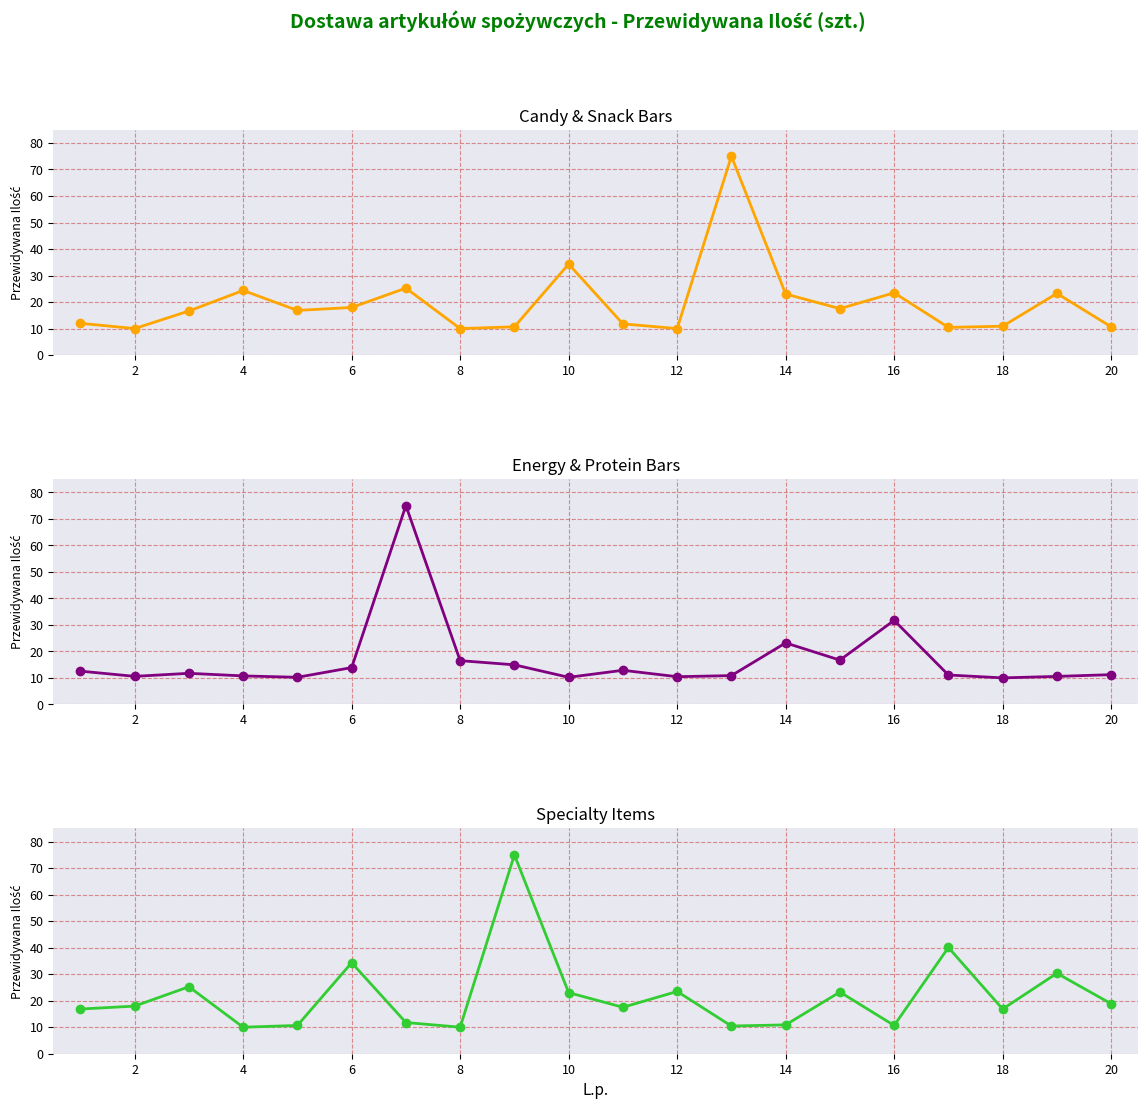

Is the value of Energy & Protein Bars at 20 greater than the value of Candy & Snack Bars at 6?

No